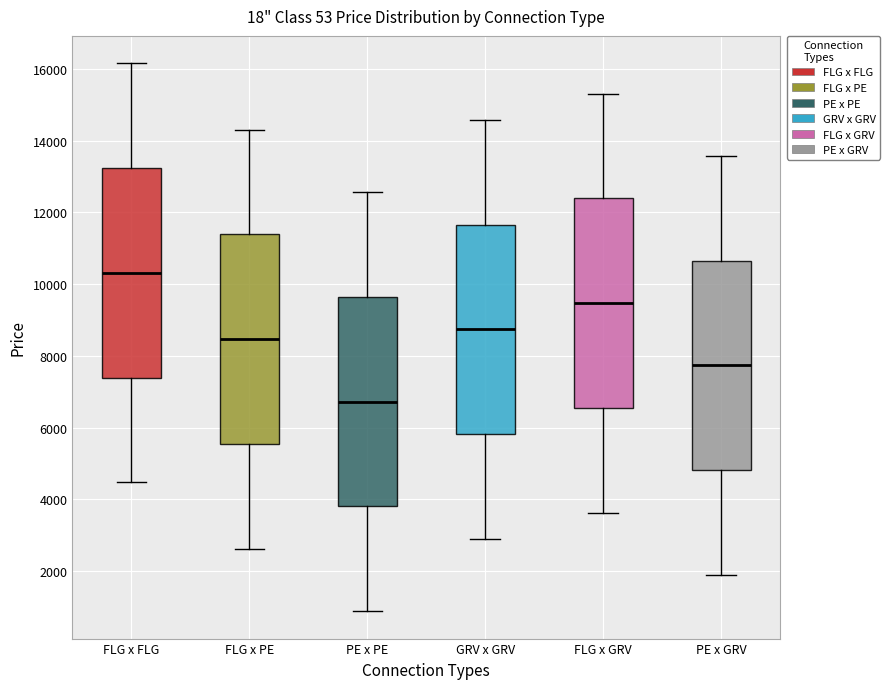

Which box's median line is the highest?

FLG x FLG